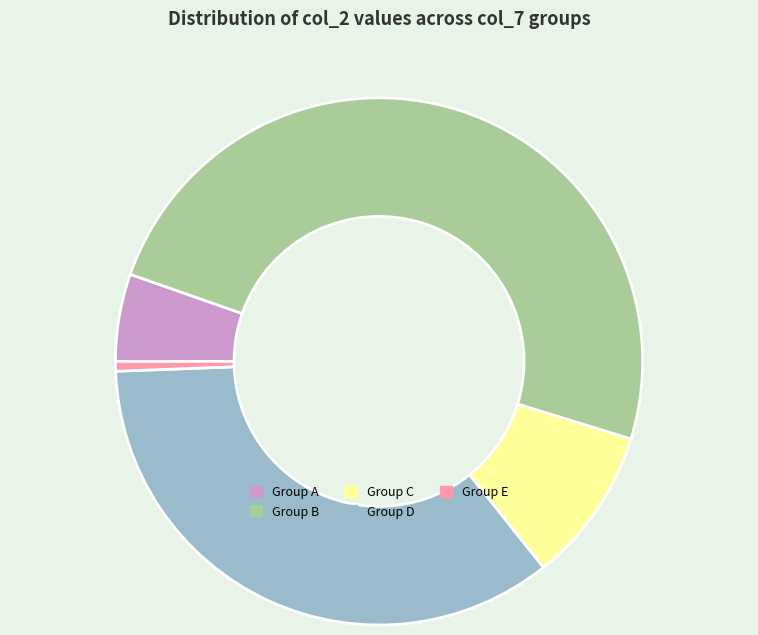

Which category has the smallest portion of the pie?

Group E